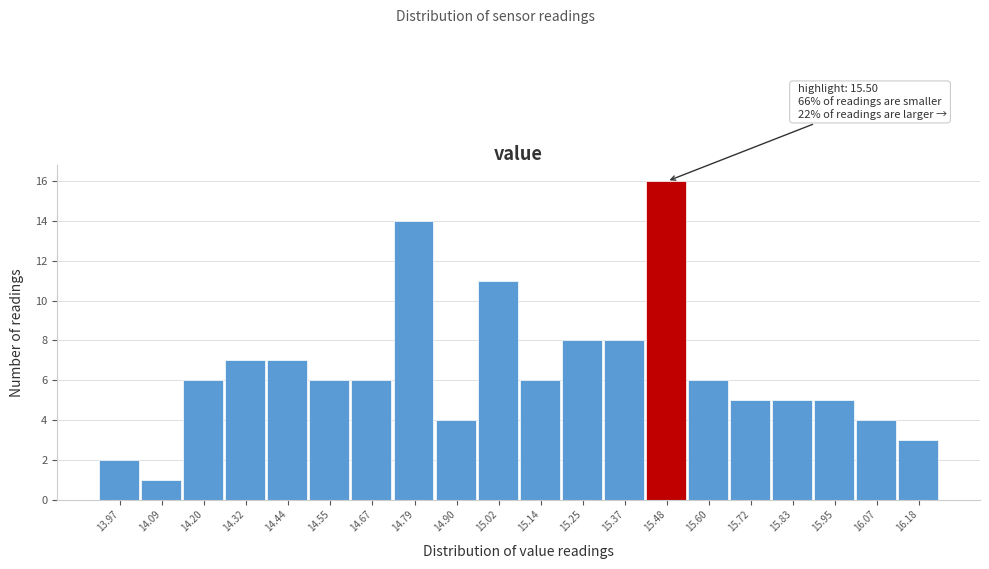

Reading left to right, extract all data points from this chart.

2	1	6	7	7	6	6	14	4	11	6	8	8	16	6	5	5	5	4	3